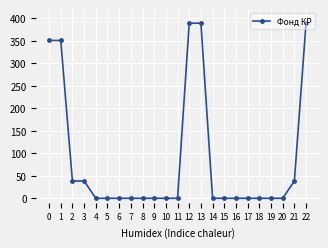

What is the average value?

86.2